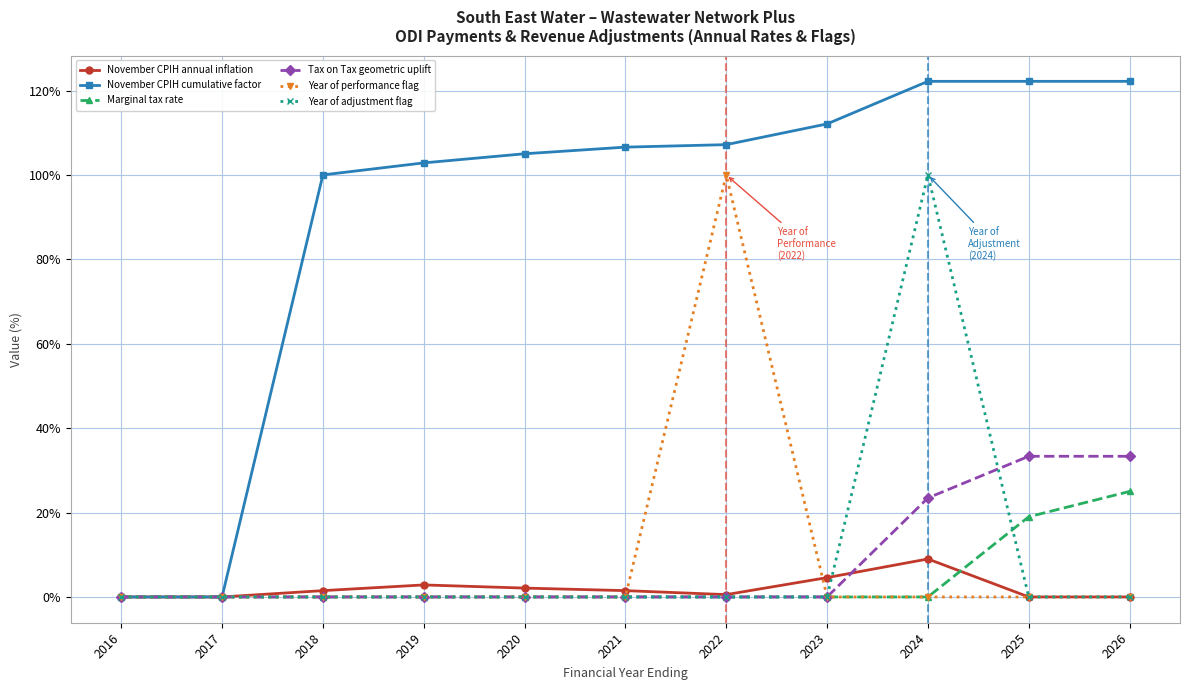

The Year of adjustment flag series shows 0.0 at 2023. True or false?

True